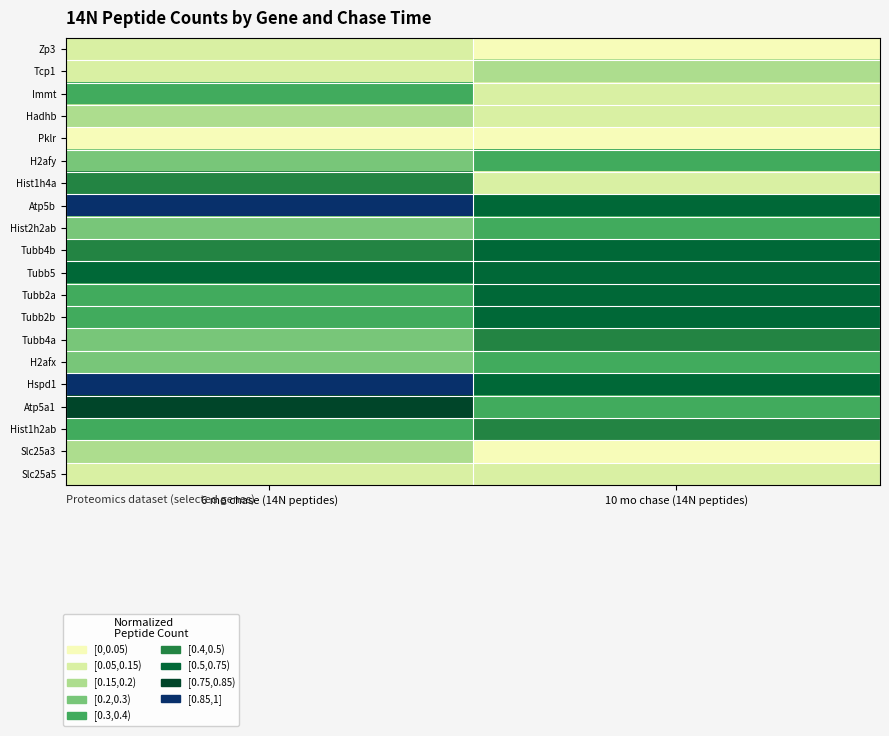

Between 10 mo chase (14N peptides) and 6 mo chase (14N peptides), which is larger?

6 mo chase (14N peptides)